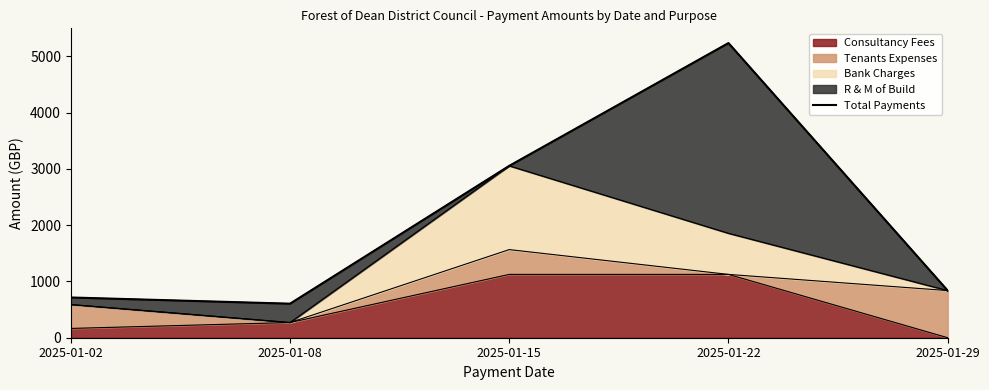

Where is the first local maximum?

2025-01-22